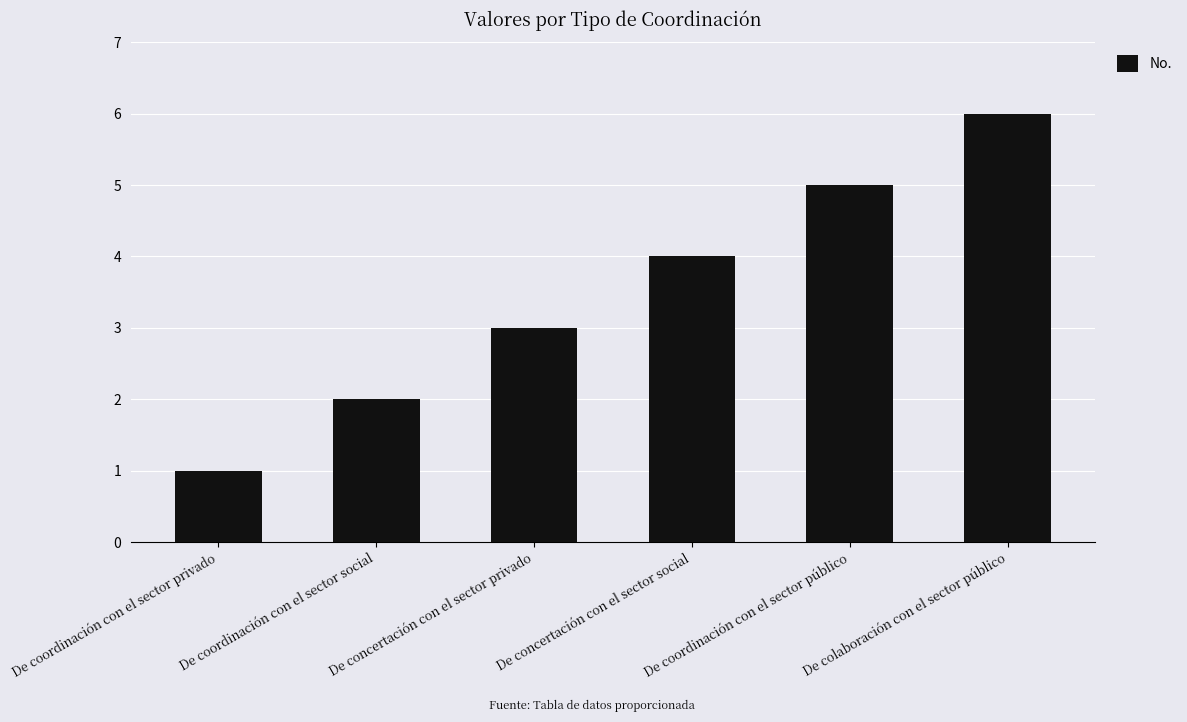

Reading right to left, extract all data points from this chart.

De colaboración con el sector público=6	De coordinación con el sector público=5	De concertación con el sector social=4	De concertación con el sector privado=3	De coordinación con el sector social=2	De coordinación con el sector privado=1